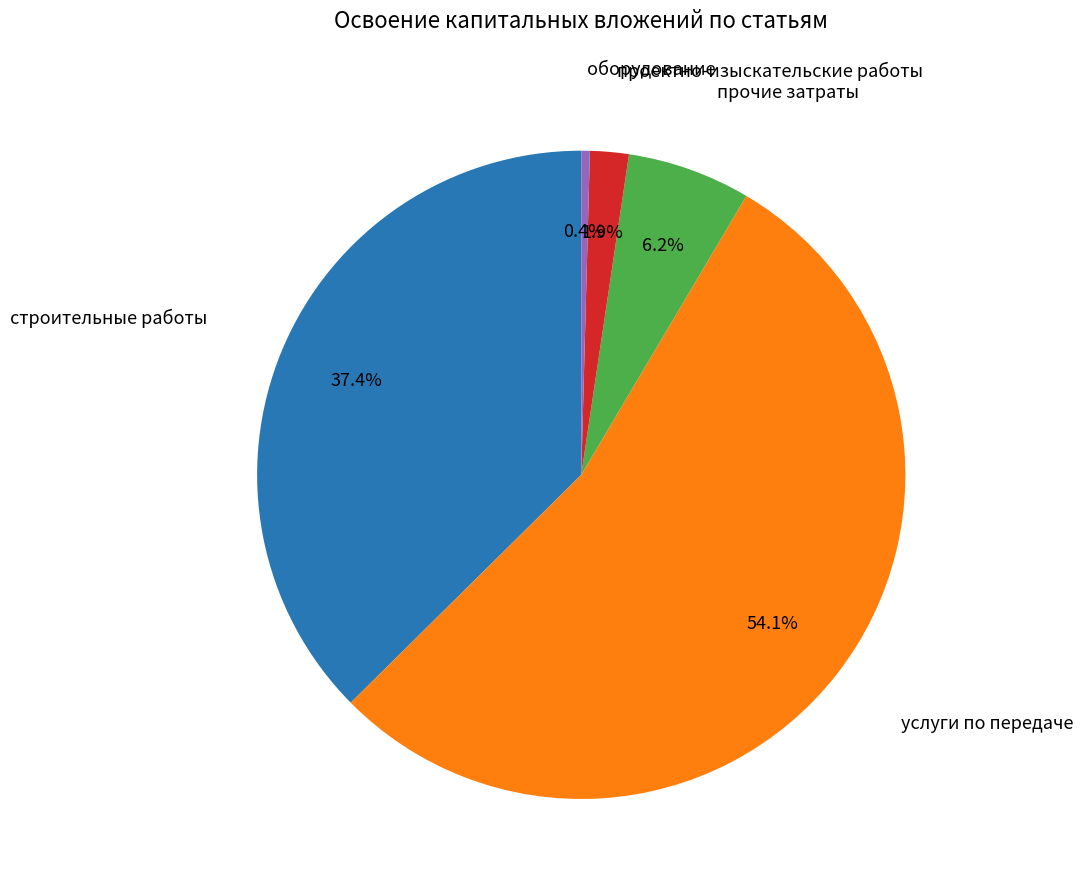

How many slices are in this pie chart?

5